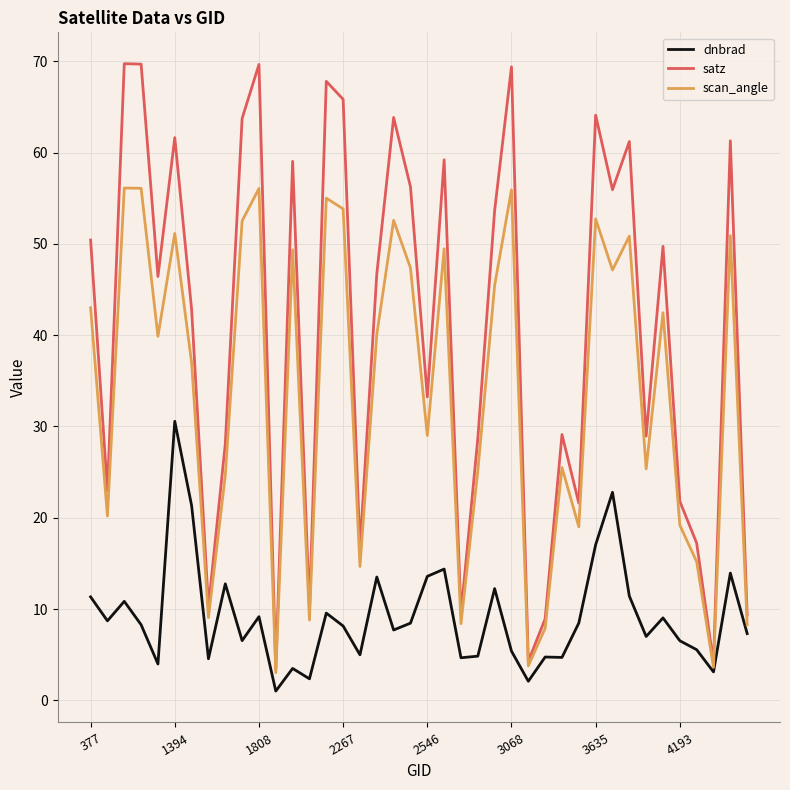

True or false: satz and dnbrad cross at least once.

False